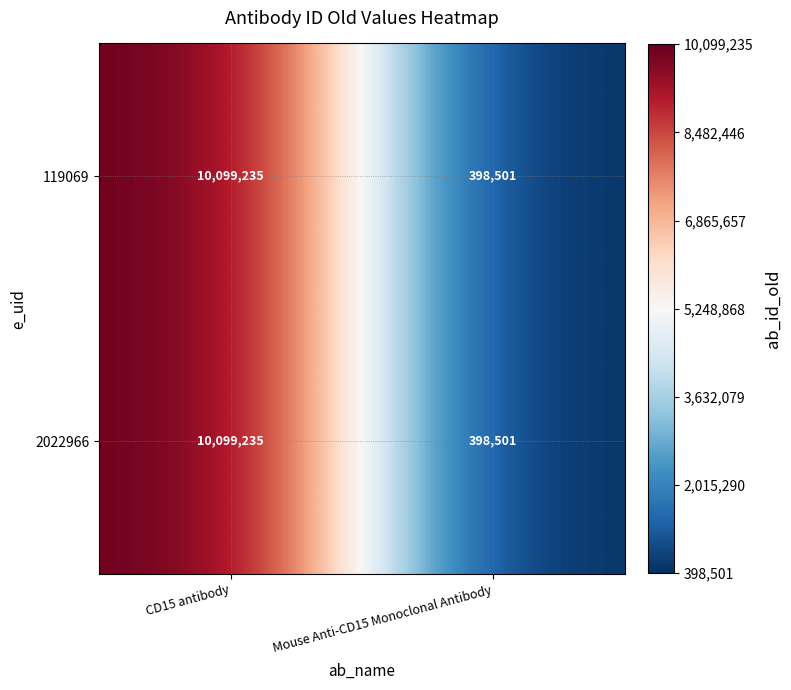

Reading left to right, transcribe all the data shown in this chart.

119069: 10099235	398501
2022966: 10099235	398501